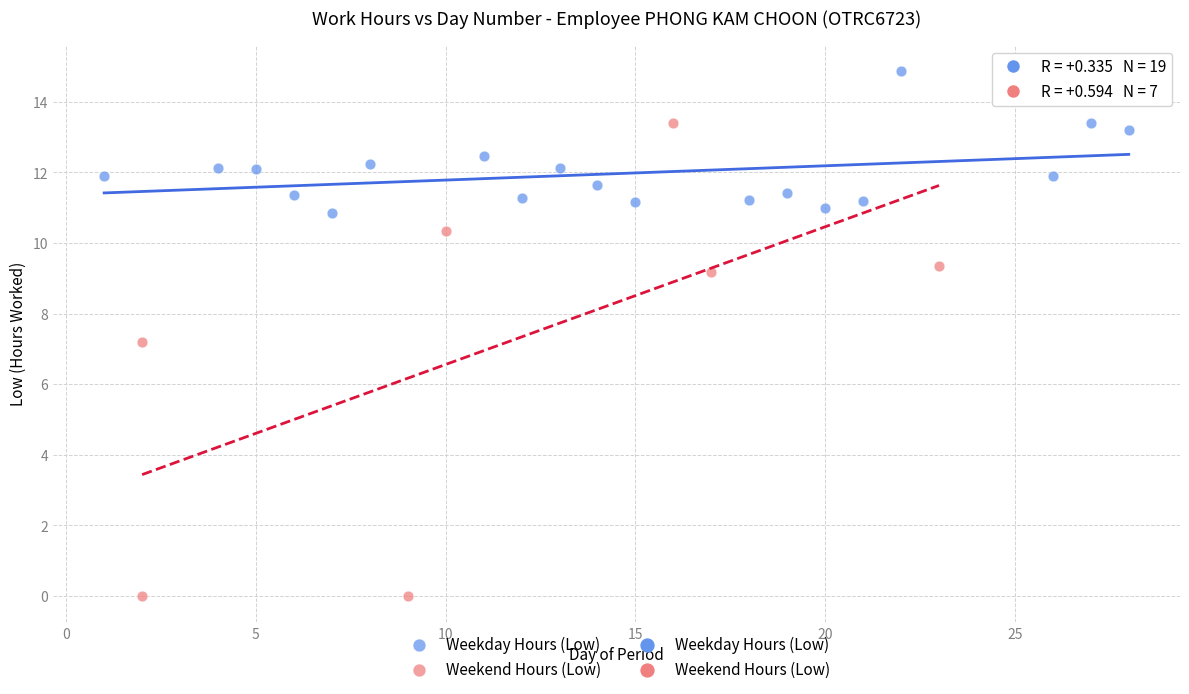

Which series contains the lowest Y value?

Weekend Hours (Low)